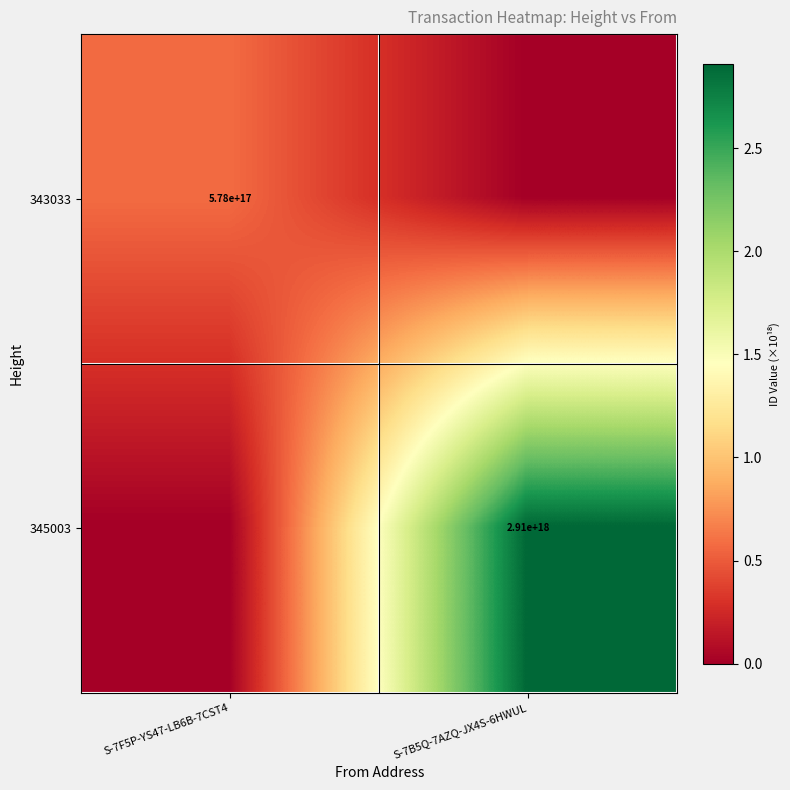

True or false: 343033 has a value of 959870990348826624 at S-7F5P-YS47-LB6B-7CST4.

False